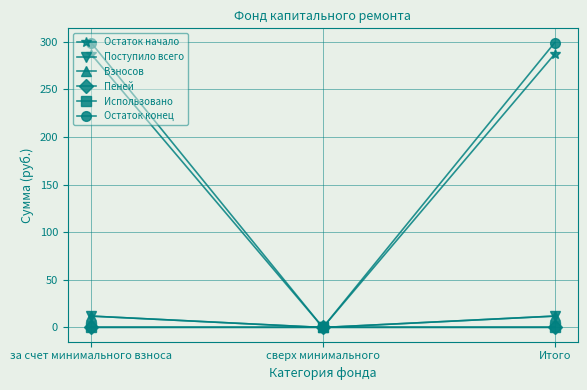

Which series changed the most between сверх минимального and Итого?

Остаток конец